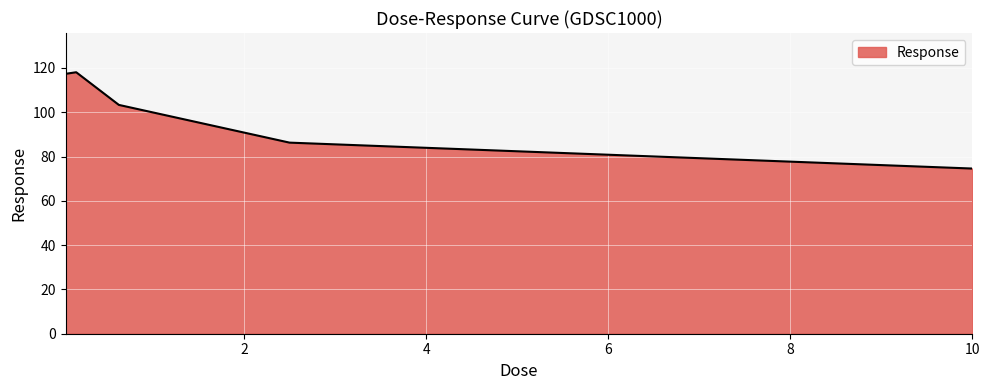

What is the difference between the maximum and minimum values?

43.5